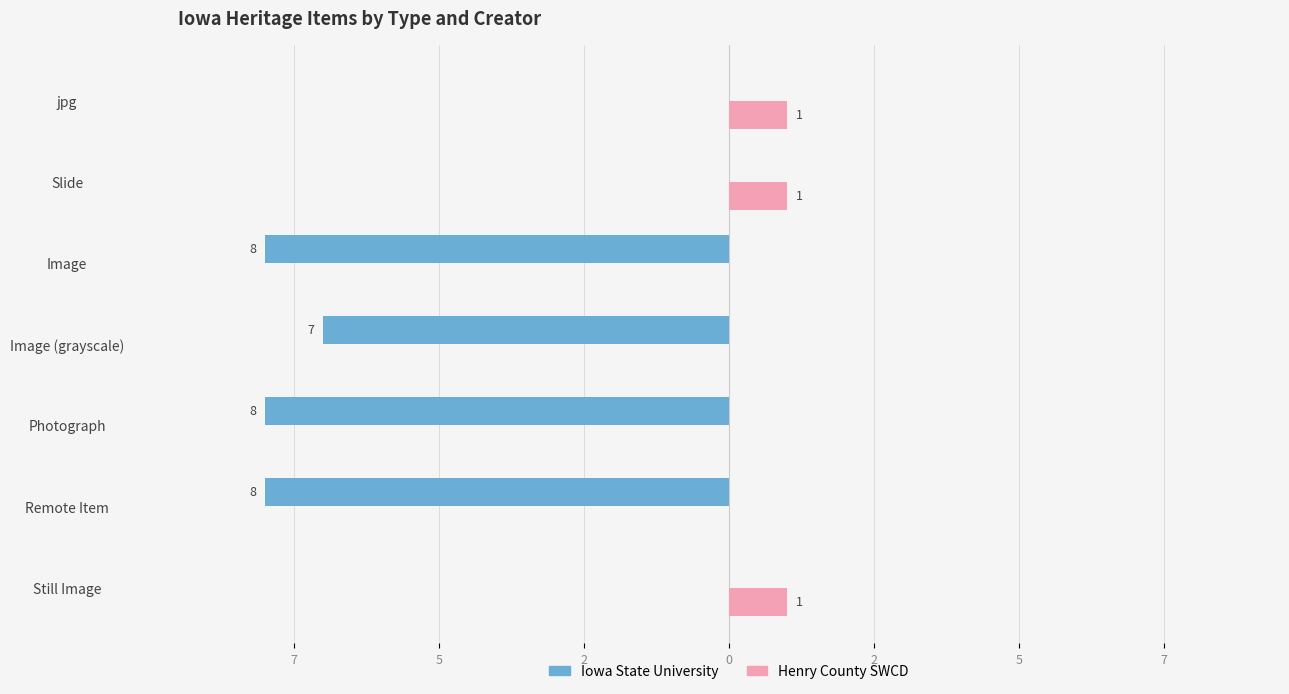

What are all the series names shown in the legend?

Iowa State University, Henry County SWCD